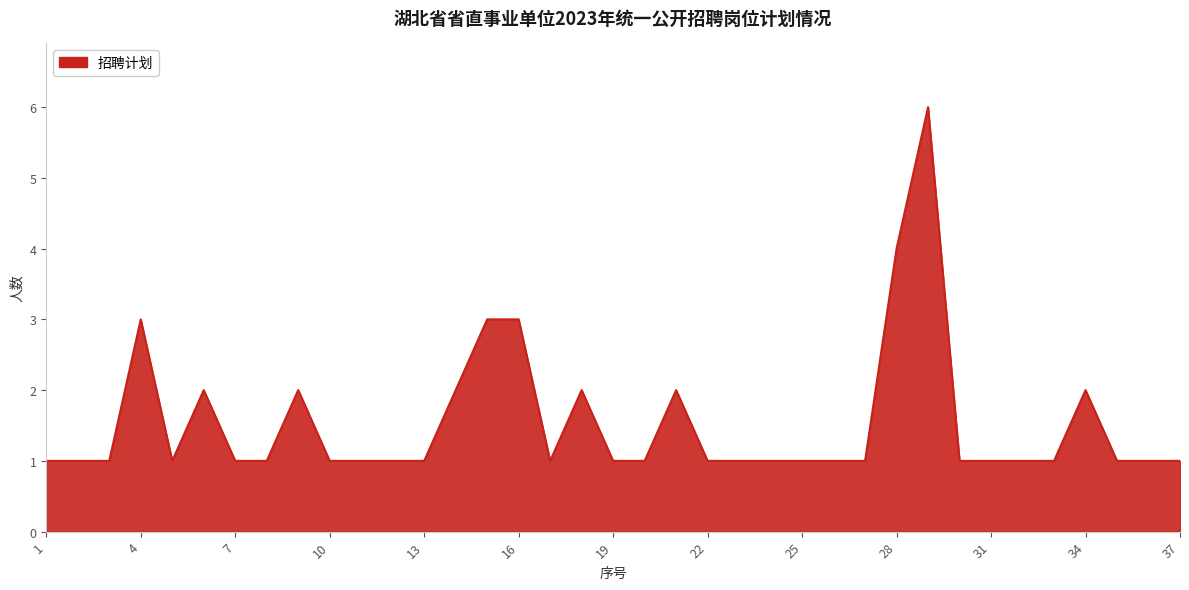

What is the maximum value shown in the chart?

6